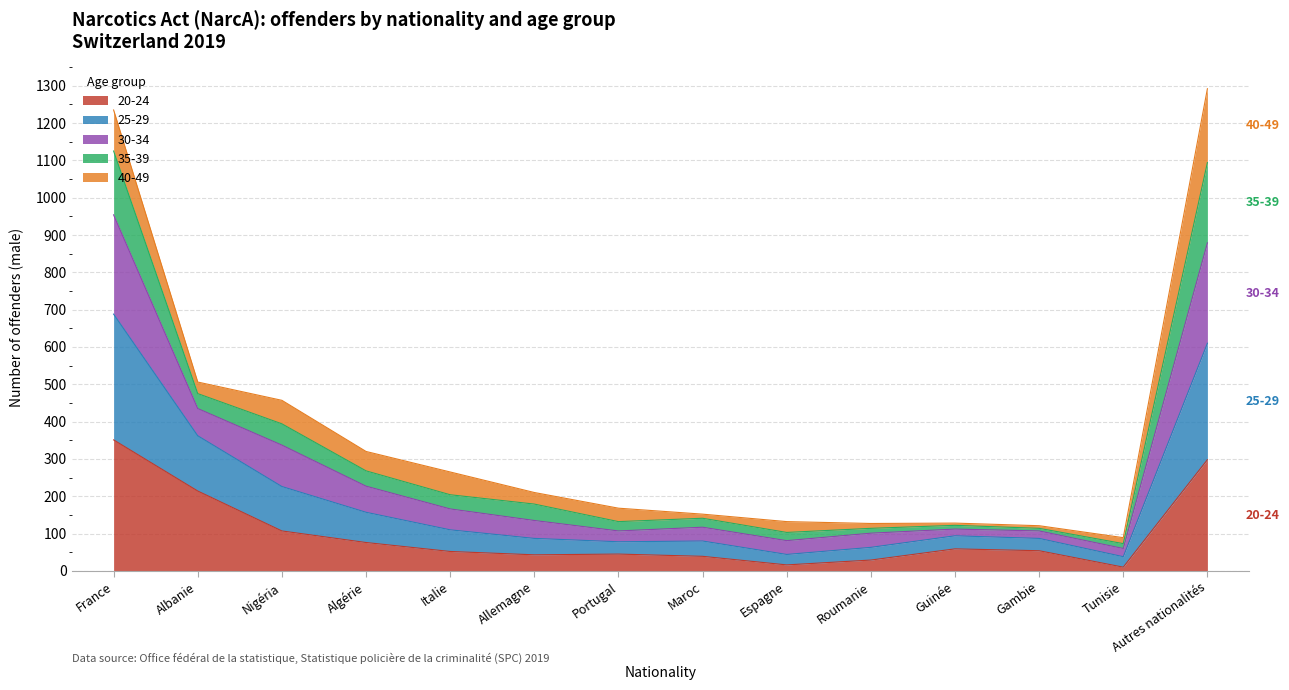

True or false: 20-24 has more than 0 points higher than both neighbors.

True